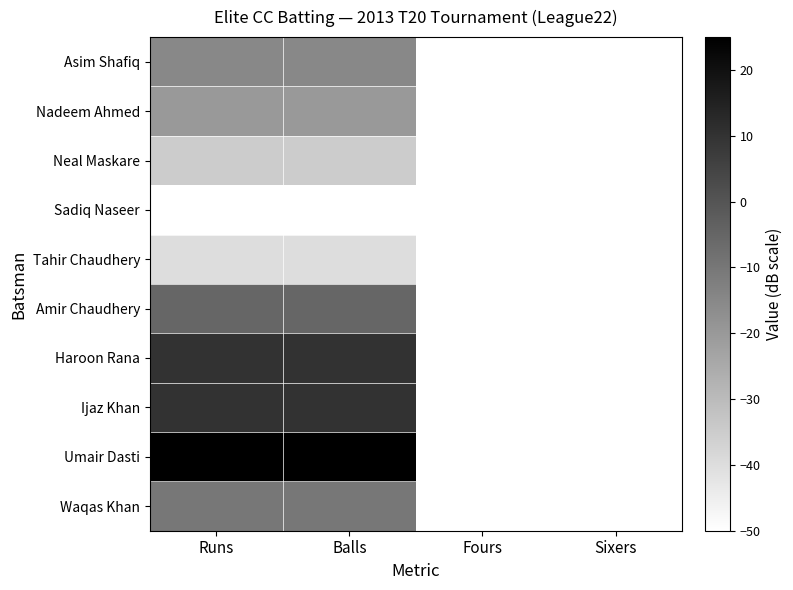

At Sixers, list the series in order from largest to smallest.

Asim Shafiq, Nadeem Ahmed, Neal Maskare, Sadiq Naseer, Tahir Chaudhery, Amir Chaudhery, Haroon Rana, Ijaz Khan, Umair Dasti, Waqas Khan